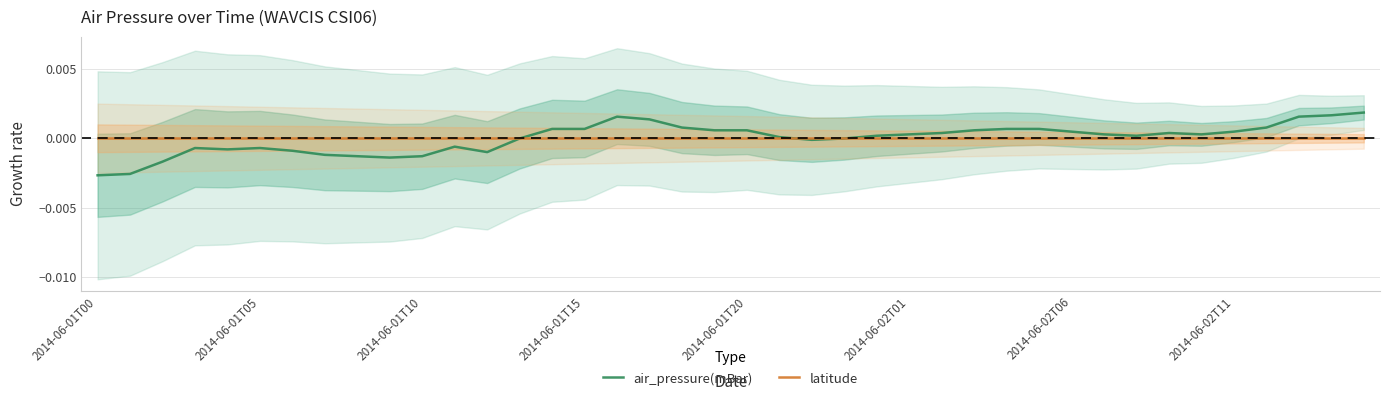

How many lines are shown in the chart?

2